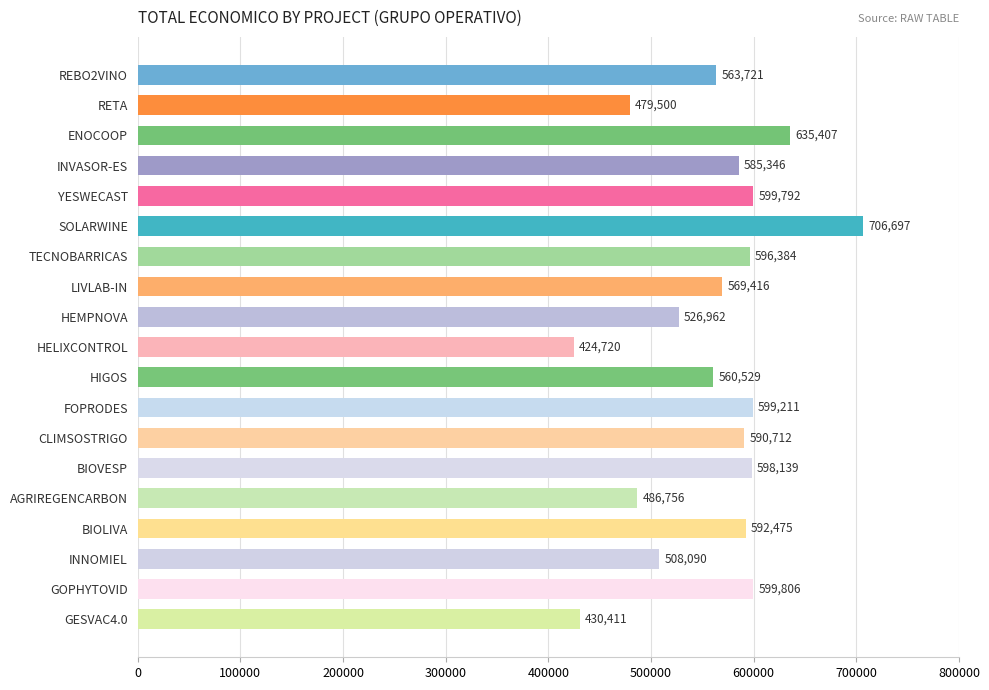

The value at RETA is 479500. True or false?

True